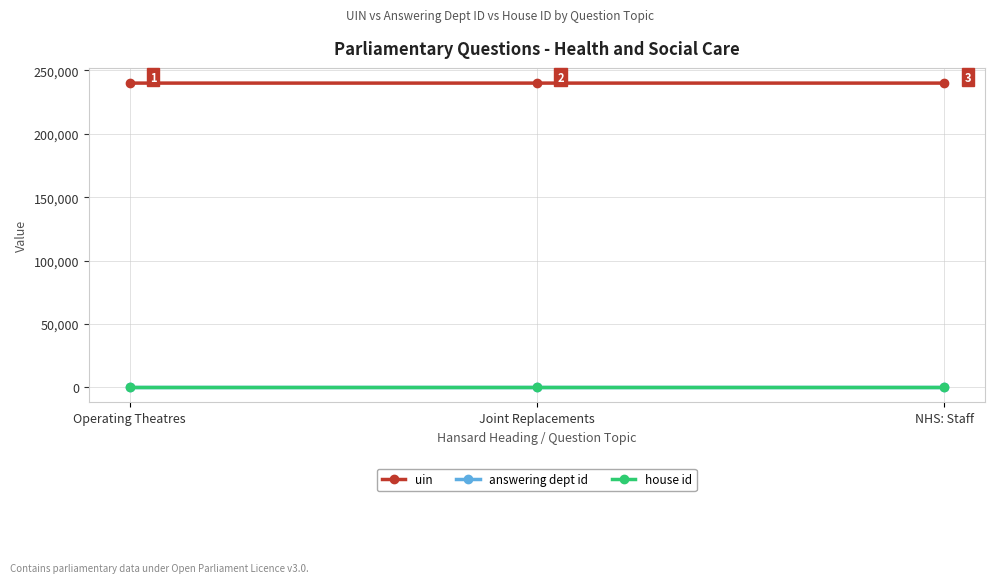

Is it true that answering dept id equals 17 at Operating Theatres?

True